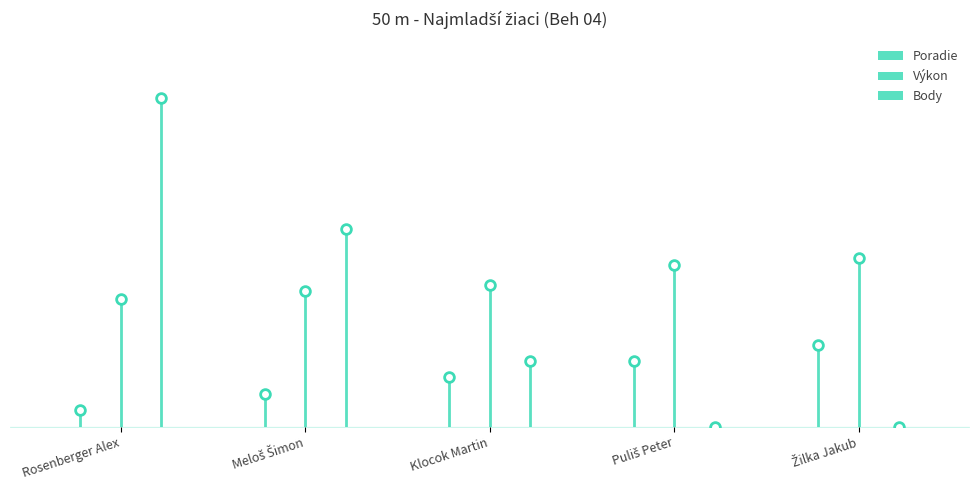

Which series has the largest total across all categories?

Výkon